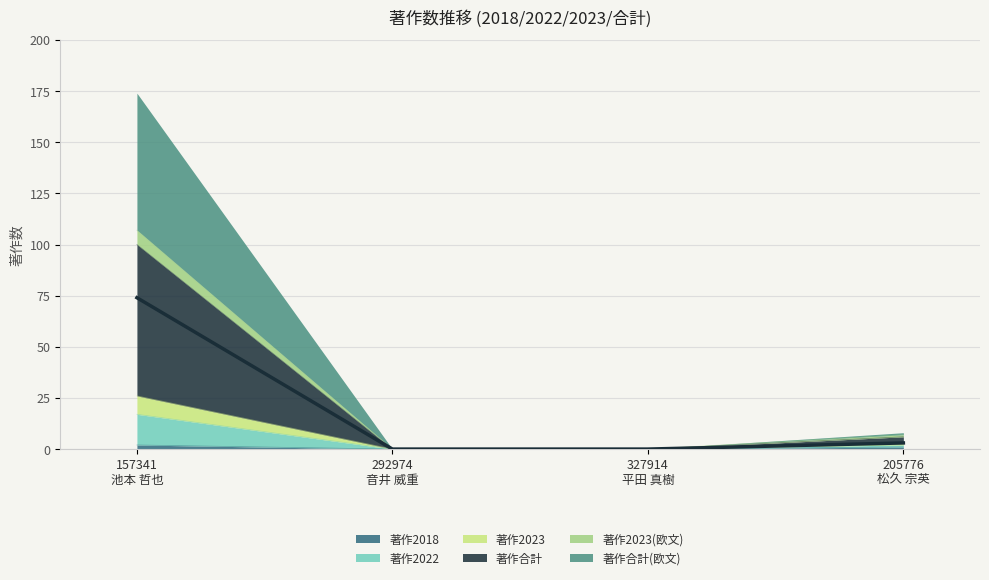

True or false: 著作2018 has more than 1 points higher than both neighbors.

False